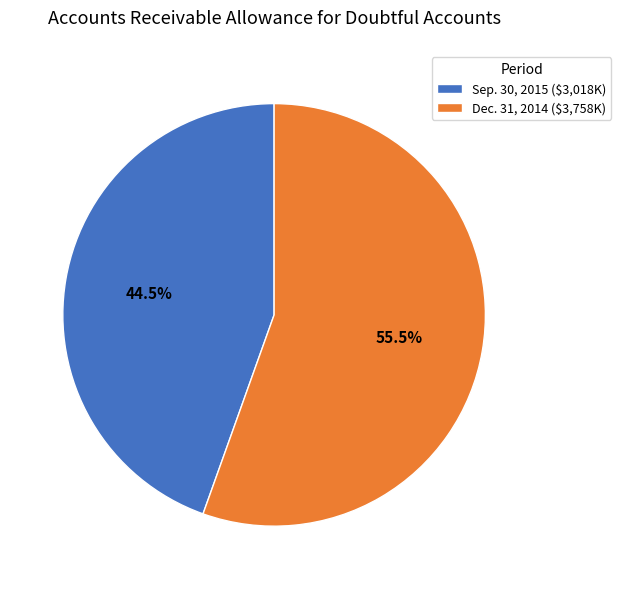

How much of the chart is everything except Dec. 31, 2014 ($3,758K)?

44.5%